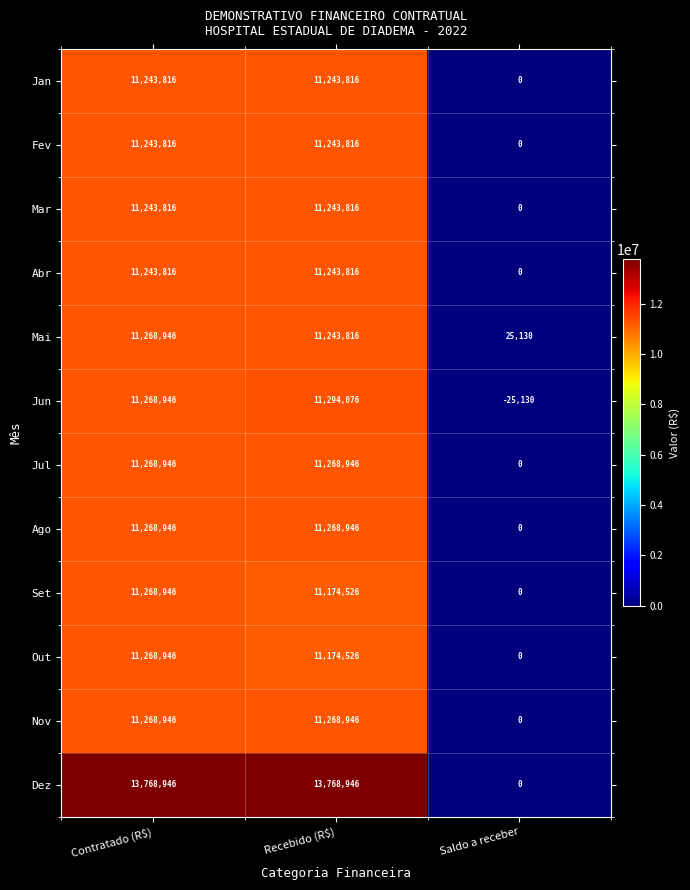

Is it true that Jan equals 11243816 at Contratado (R$)?

True